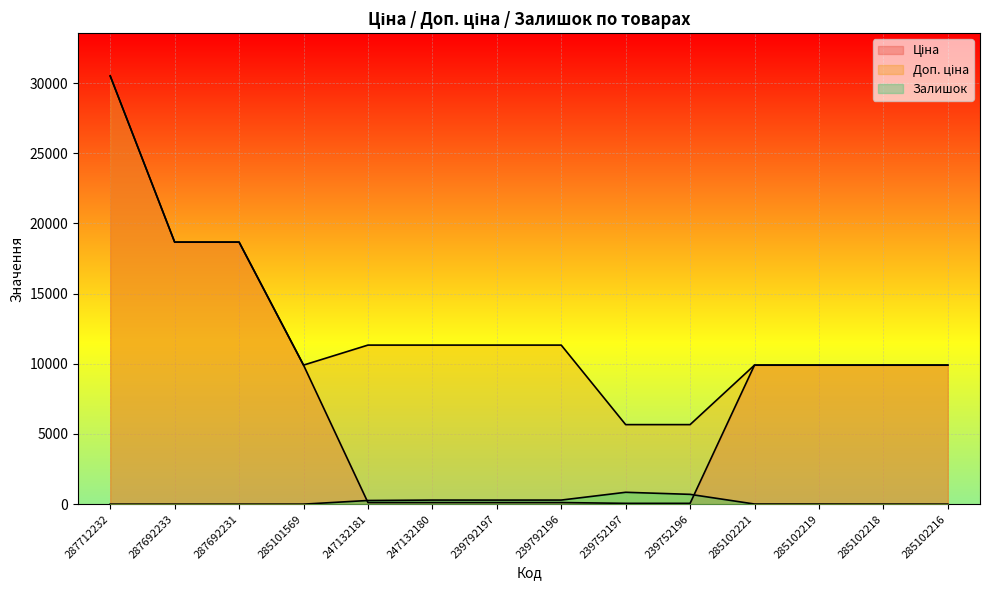

Reading left to right, transcribe all the data shown in this chart.

Ціна: 30512.3	18671.5	18671.5	9908.5	113.3	113.3	113.3	113.3	56.7	56.7	9908.5	9908.5	9908.5	9908.5
Доп. ціна: 30512.3	18671.5	18671.5	9908.5	11334.0	11334.0	11334.0	11334.0	5667.0	5667.0	9908.5	9908.5	9908.5	9908.5
Залишок: 0.0	0.0	0.0	0.0	260.0	290.0	289.0	290.0	845.0	698.0	8.0	7.0	3.0	0.0